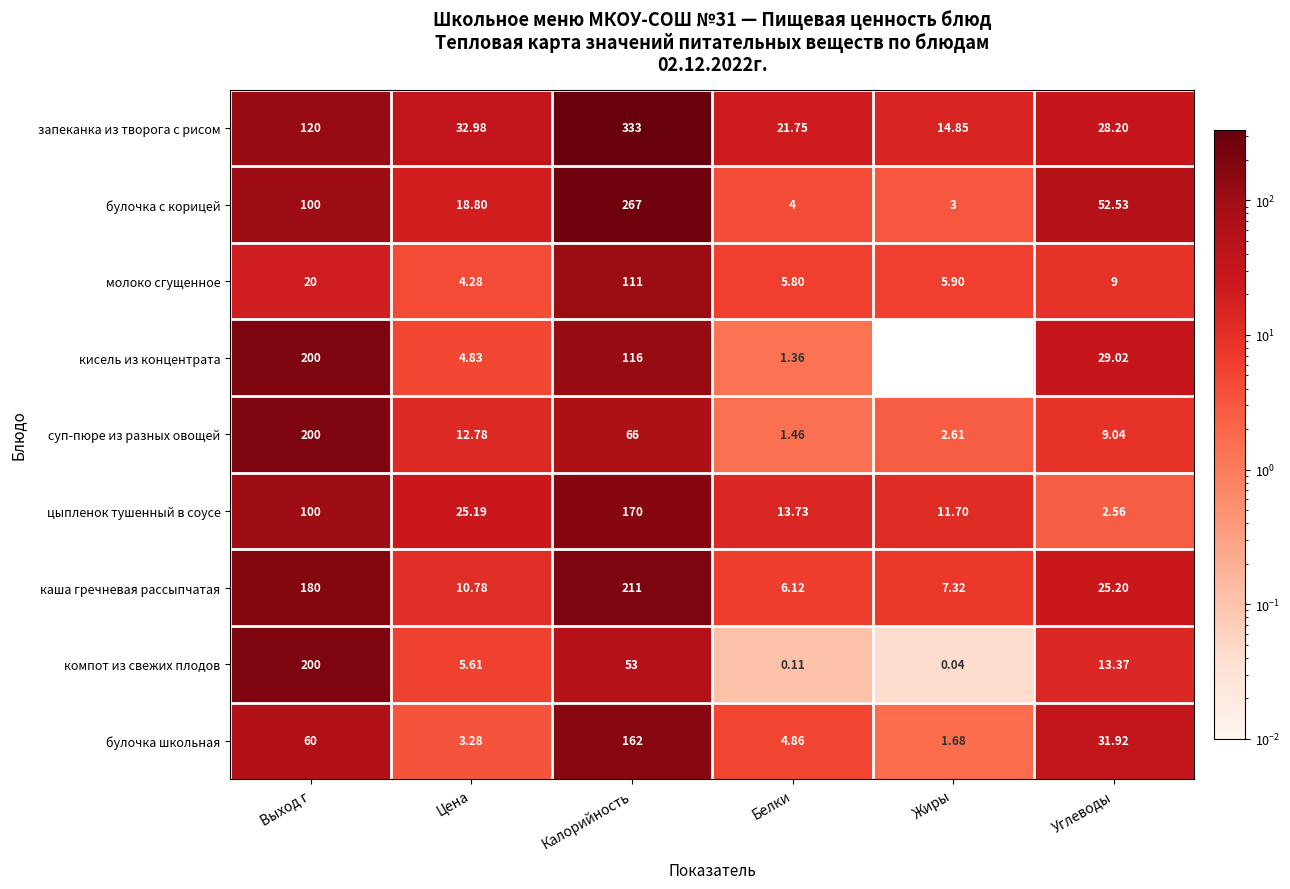

Which series changed the most between Цена and Калорийность?

запеканка из творога с рисом